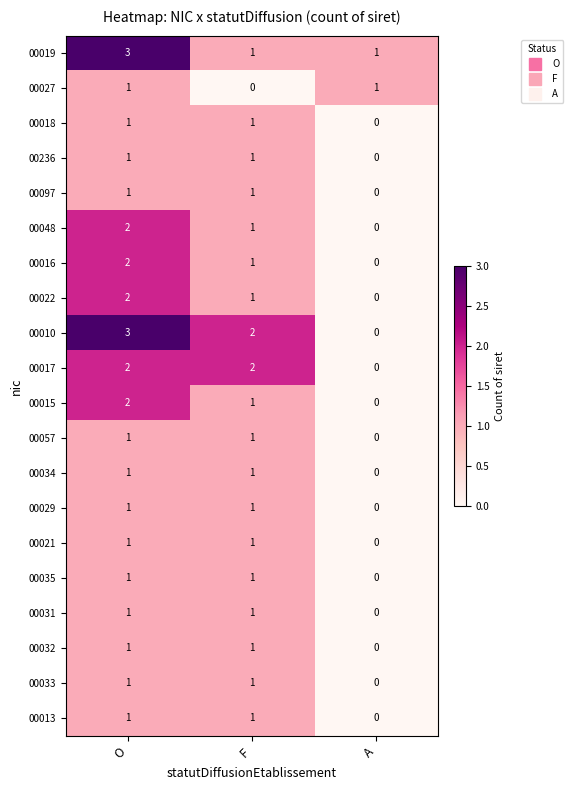

At which category is the sum across all series the highest?

O